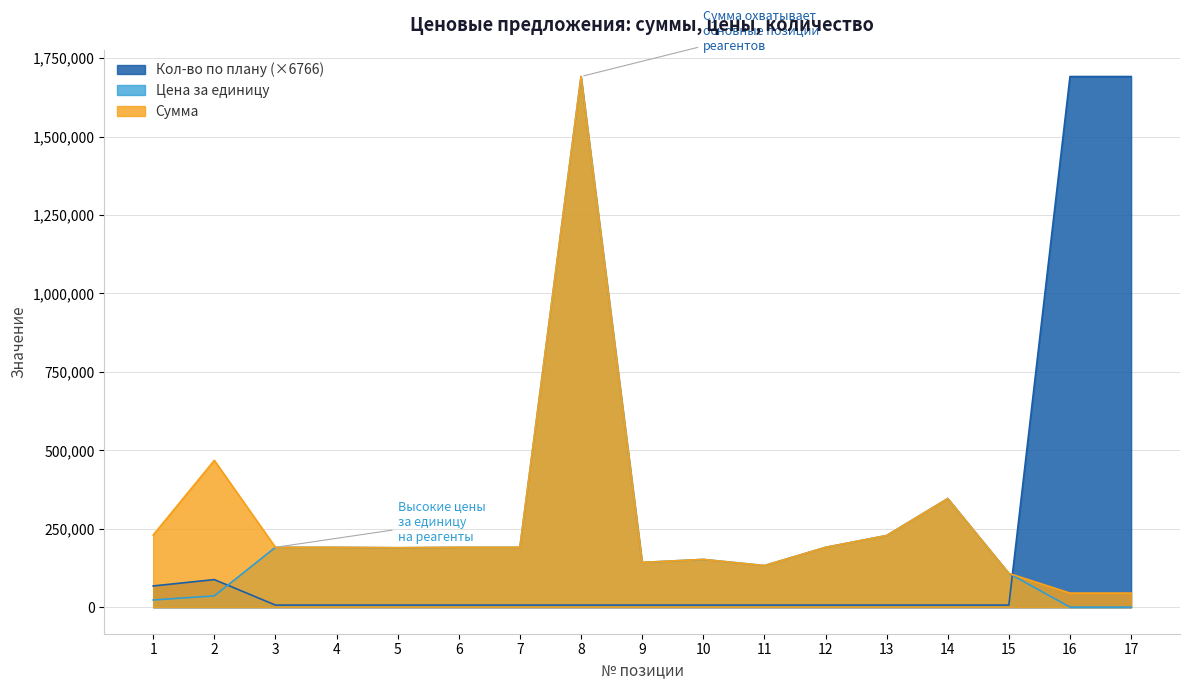

True or false: Сумма and Цена за единицу intersect in this chart.

False